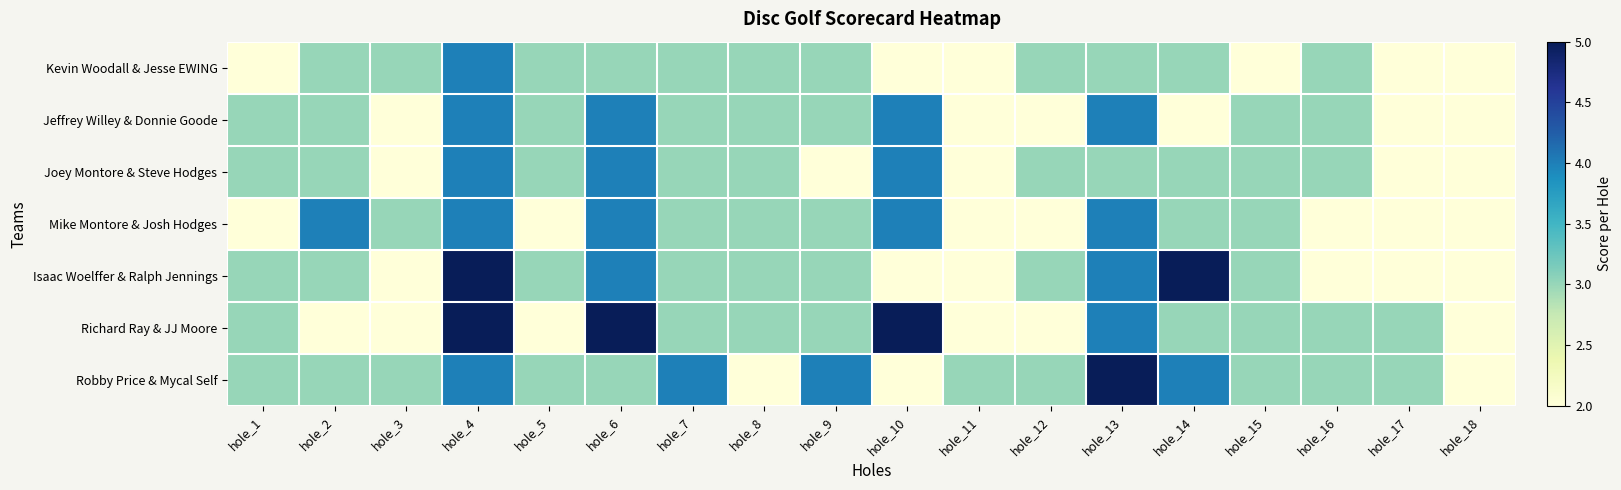

At how many categories does at least one series exceed 2?

17